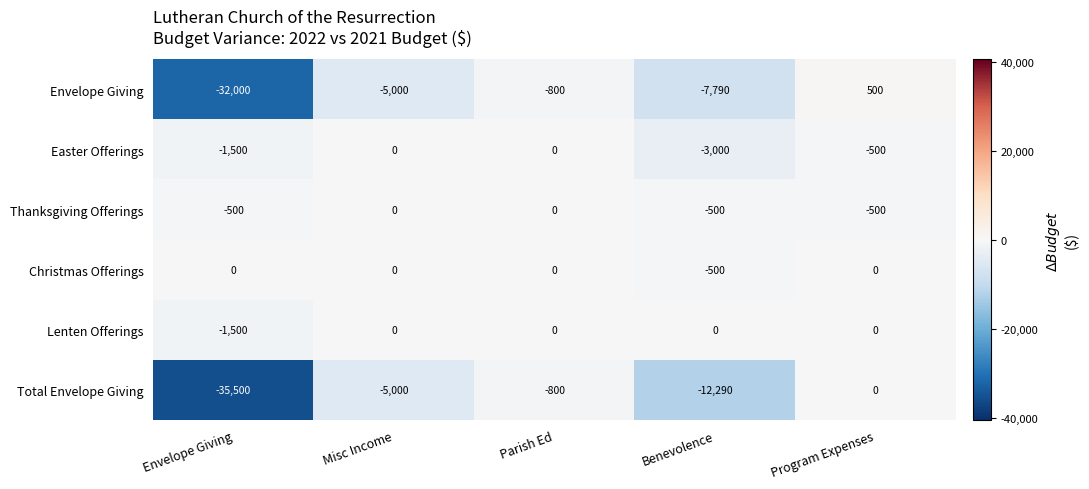

Rank the categories by Envelope Giving value from lowest to highest.

Envelope Giving, Benevolence, Misc Income, Parish Ed, Program Expenses